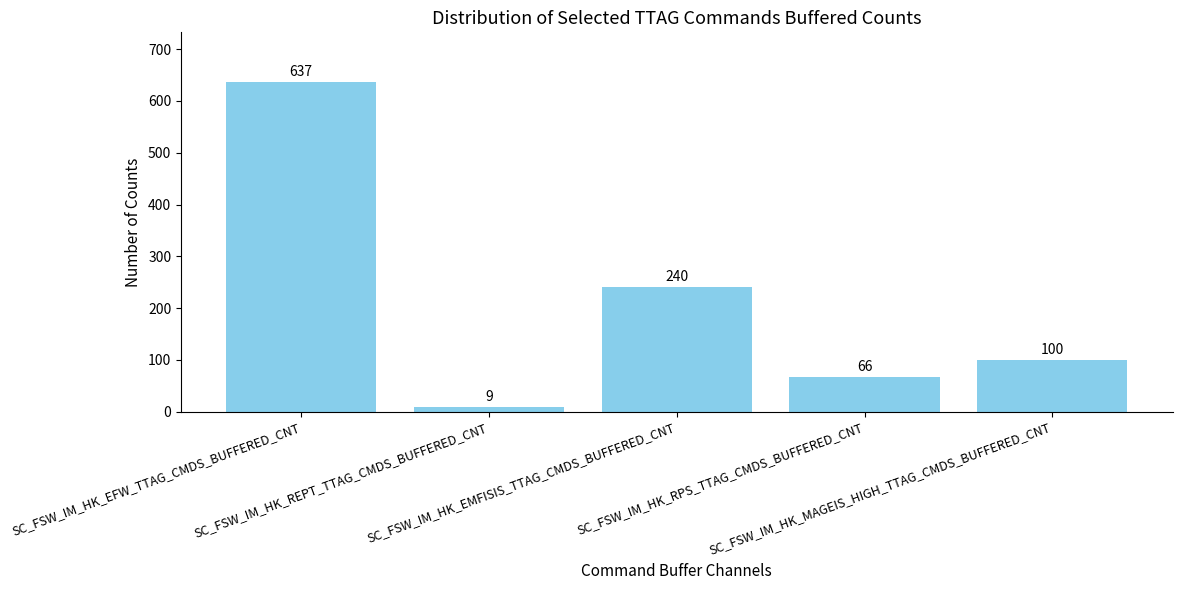

At which label is the value closest to 323?

SC_FSW_IM_HK_EMFISIS_TTAG_CMDS_BUFFERED_CNT